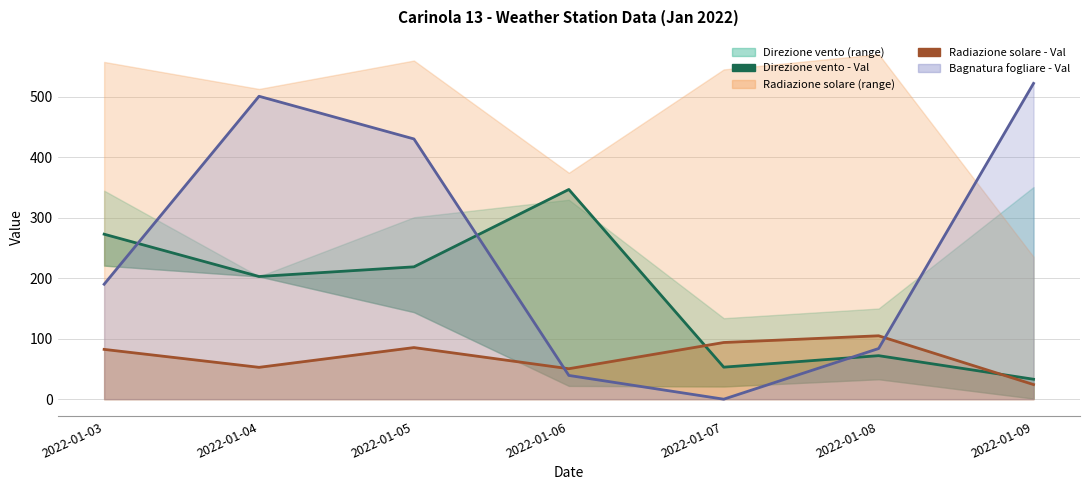

Which label corresponds to the smallest value in the chart?

2022-01-07